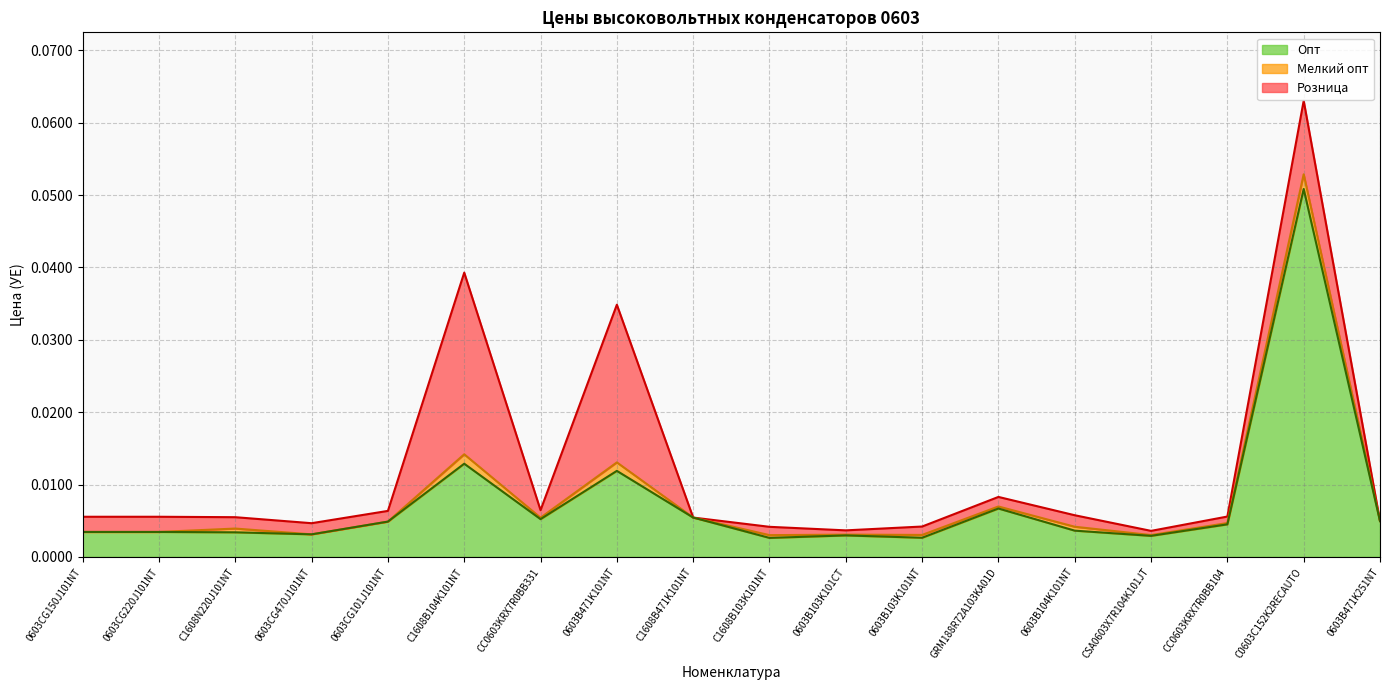

The Мелкий опт series shows 0.0 at C1608B104K101NT. True or false?

False